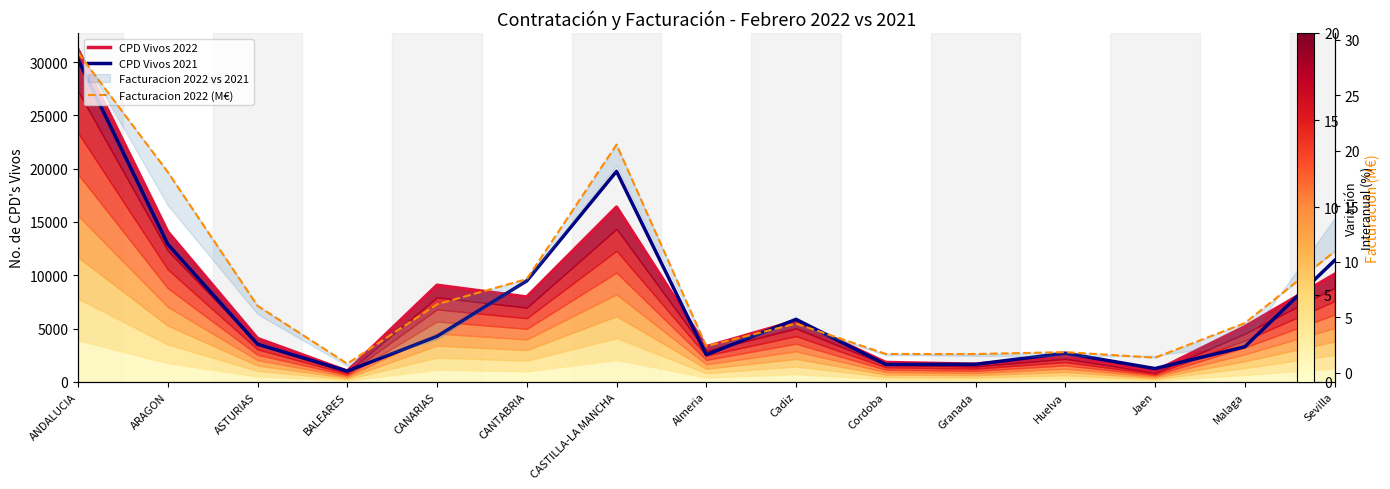

What is the value of the Facturacion 2022 (M€) point at the 1st from the left?

28.9